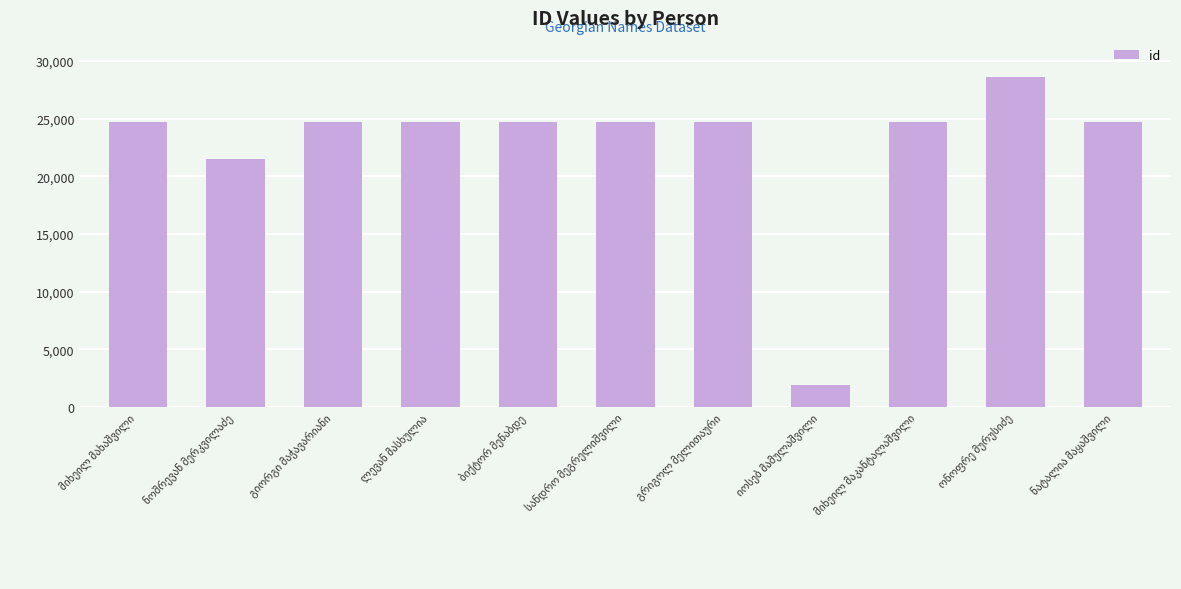

What is the smallest value displayed?

1900